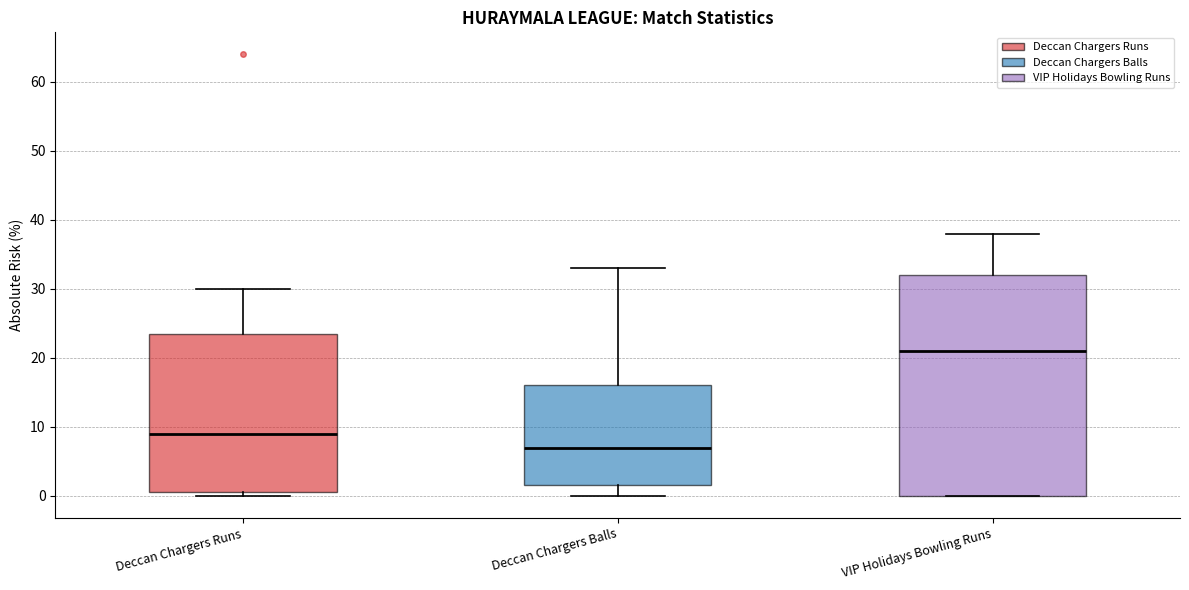

Reading left to right, read every box against the y-axis: the position of its median line, the range the box covers, and the ends of its whiskers. The values are not printed on the chart, so give them approximately, as read against the axis.

Deccan Chargers Runs: median 9, box 1 to 24, whiskers 0 to 30
Deccan Chargers Balls: median 7, box 2 to 16, whiskers 0 to 33
VIP Holidays Bowling Runs: median 21, box 0 to 32, whiskers 0 to 38